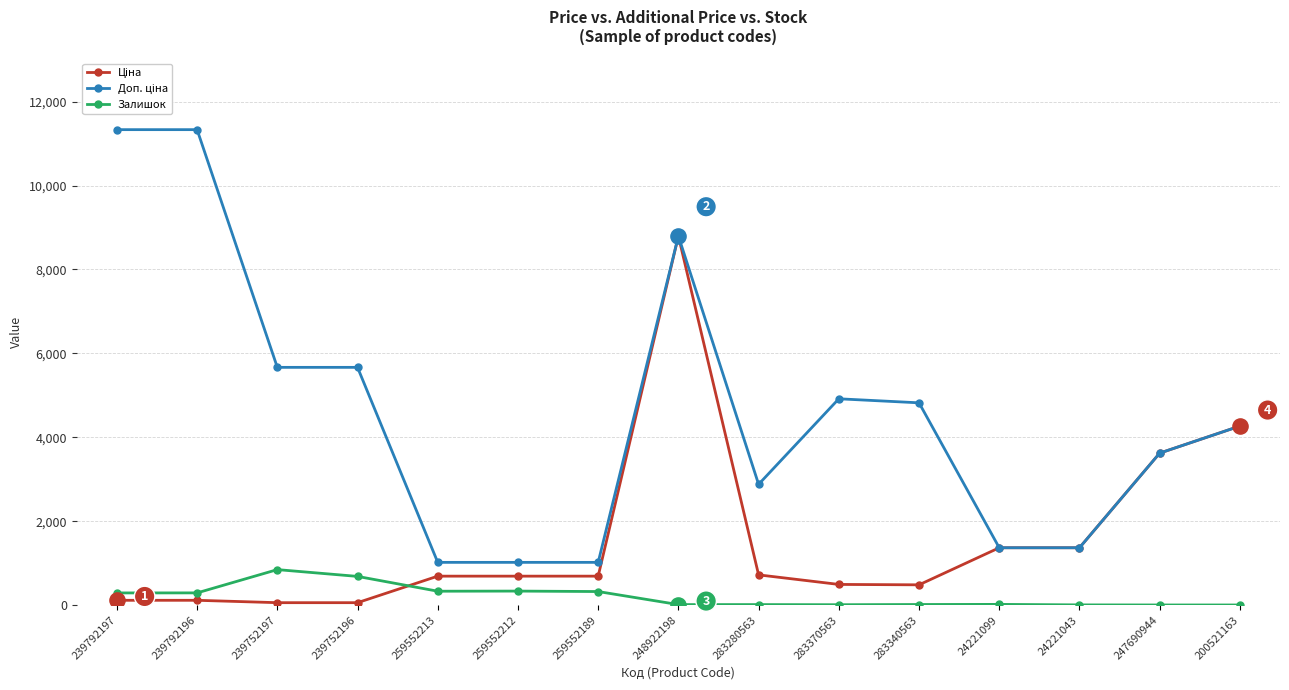

What is the greatest value displayed?

11334.0